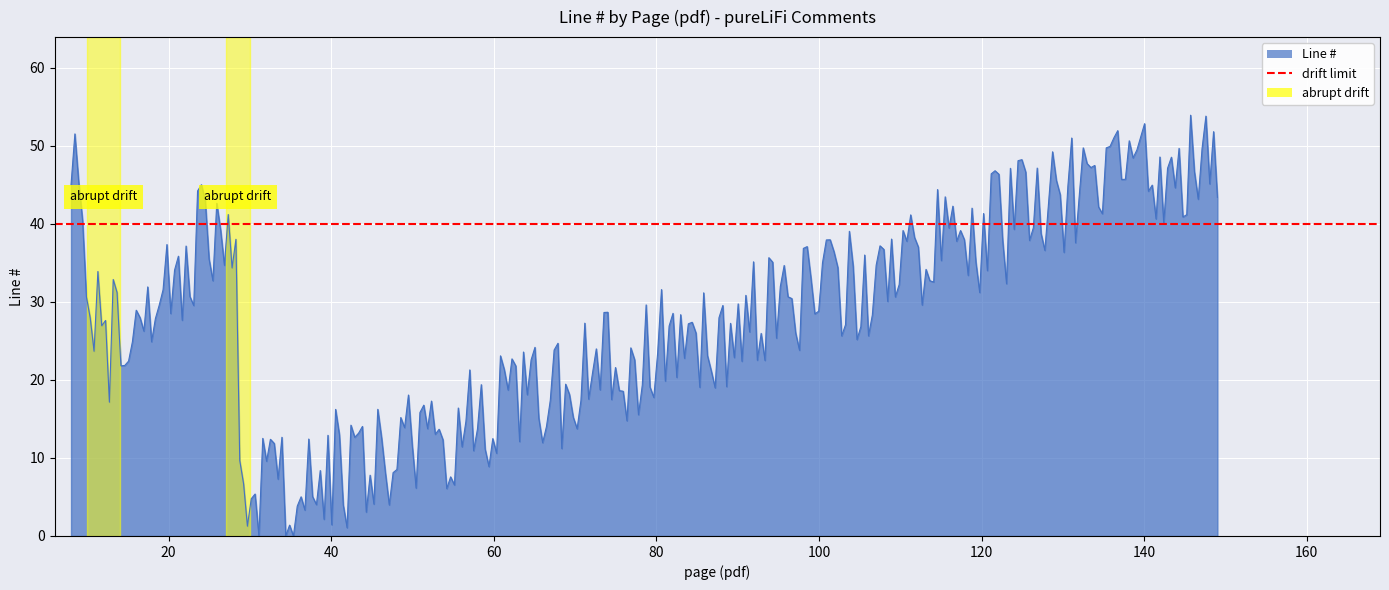

At which category does the data reach its first local peak?

8